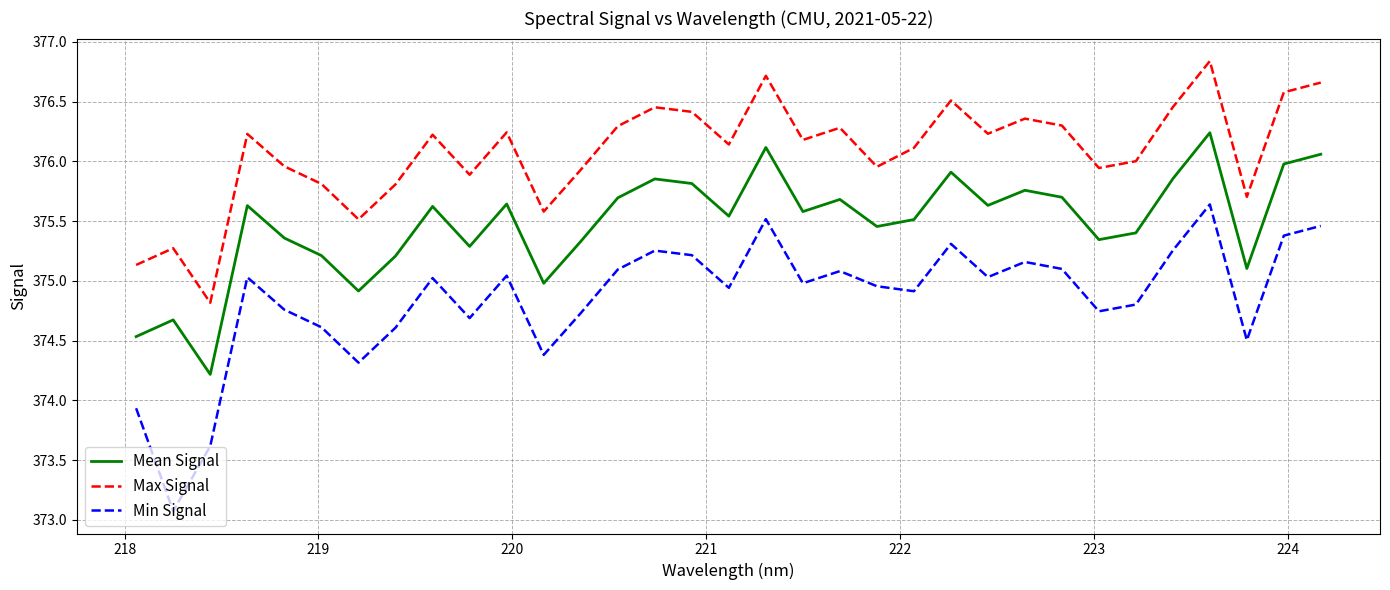

True or false: Mean Signal has more than 2 interior local peaks.

True